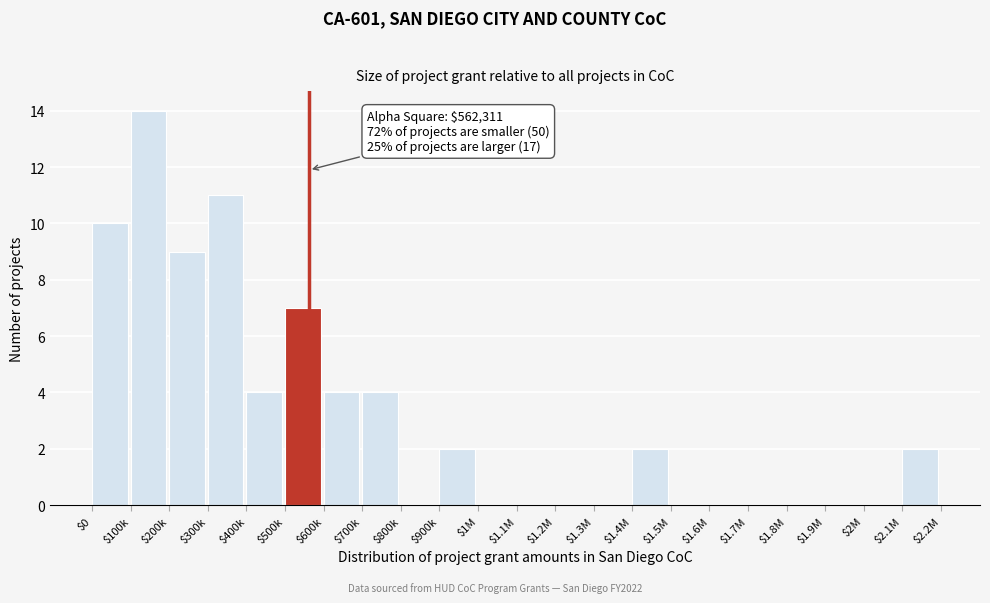

What is the sum of all values?

69